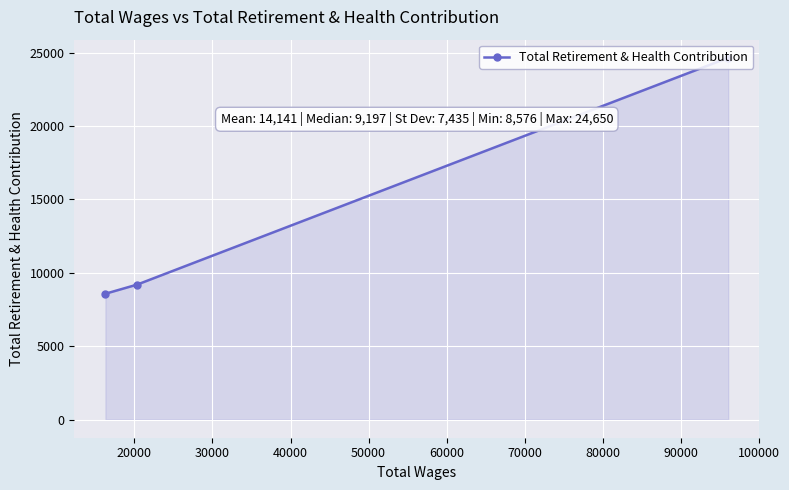

What is the difference between the maximum and second lowest values?

15453